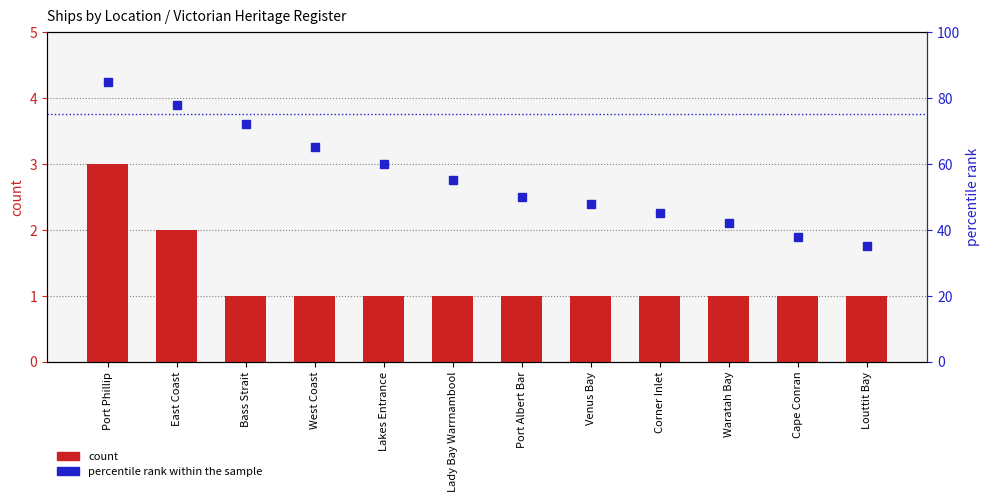

What is the value of the count bar at the 3rd from the left?

1